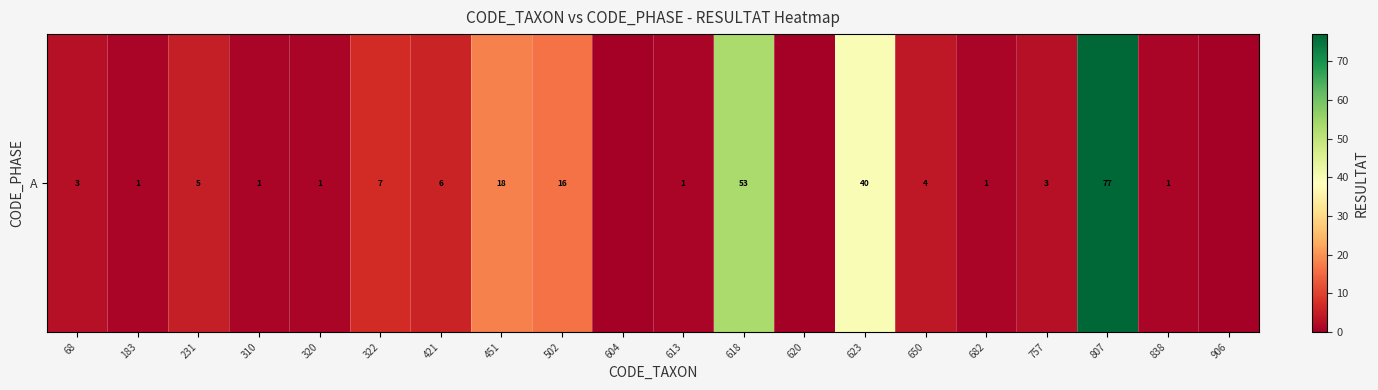

The chart shows a value of 33 at 807. True or false?

False